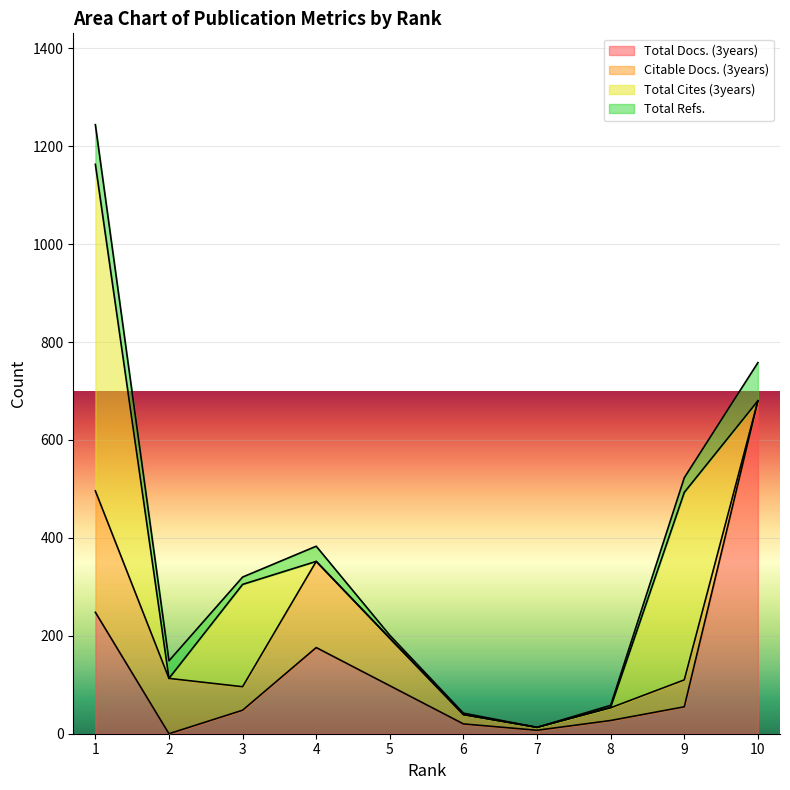

At how many categories does at least one series exceed 311?

3